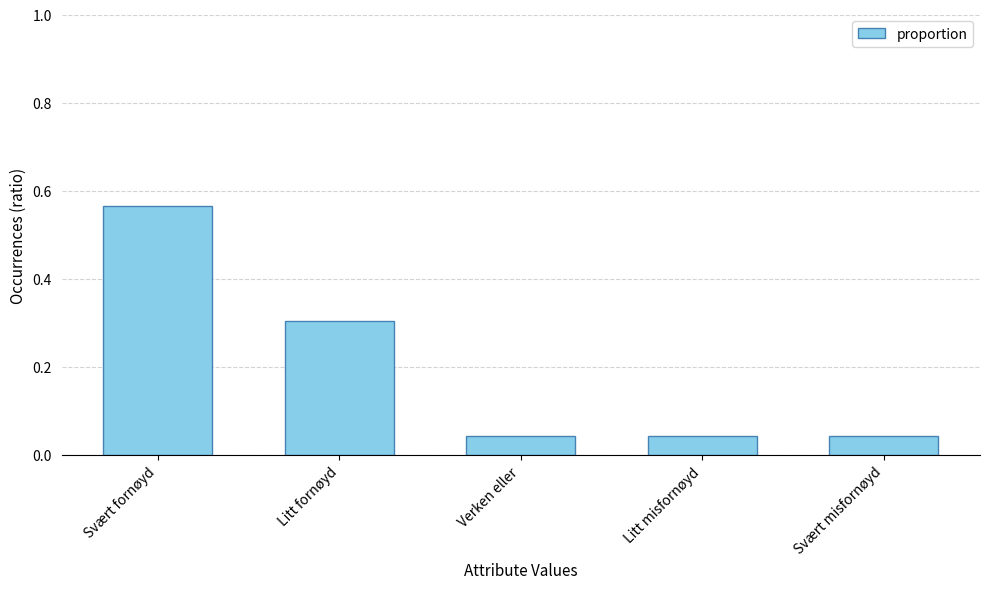

What is the label of the 5th bar from the right?

Svært fornøyd